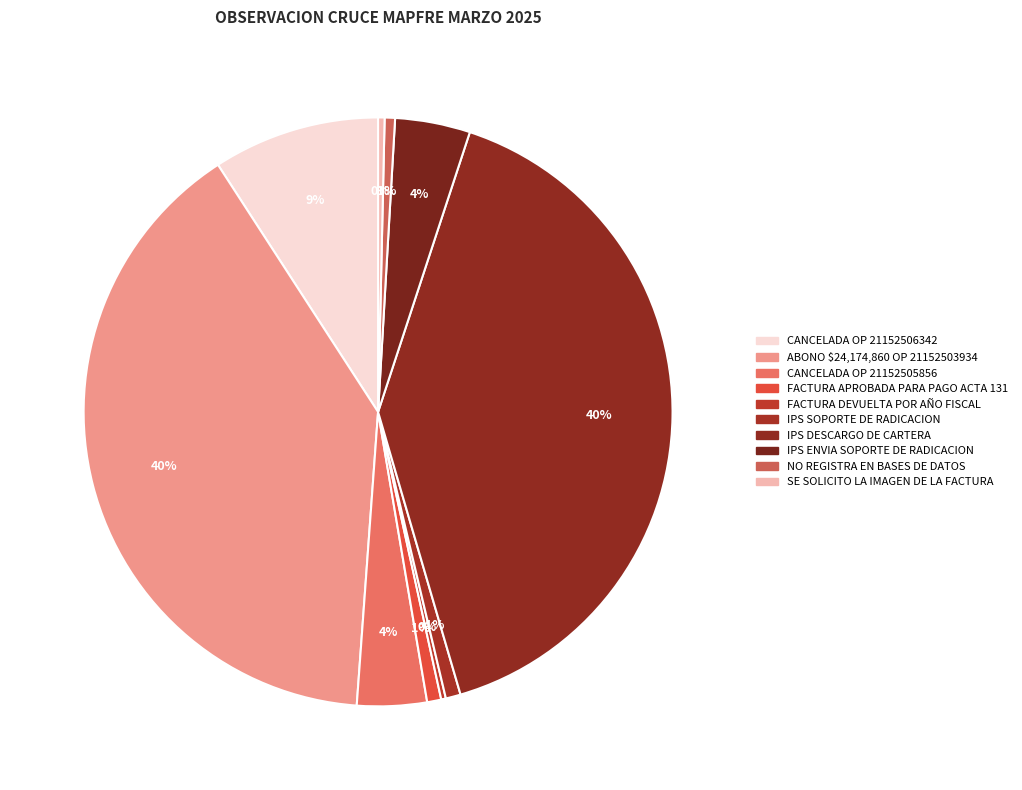

To the nearest percent, what is the combined percentage of CANCELADA OP 21152506342 and IPS ENVIA SOPORTE DE RADICACION?

13%